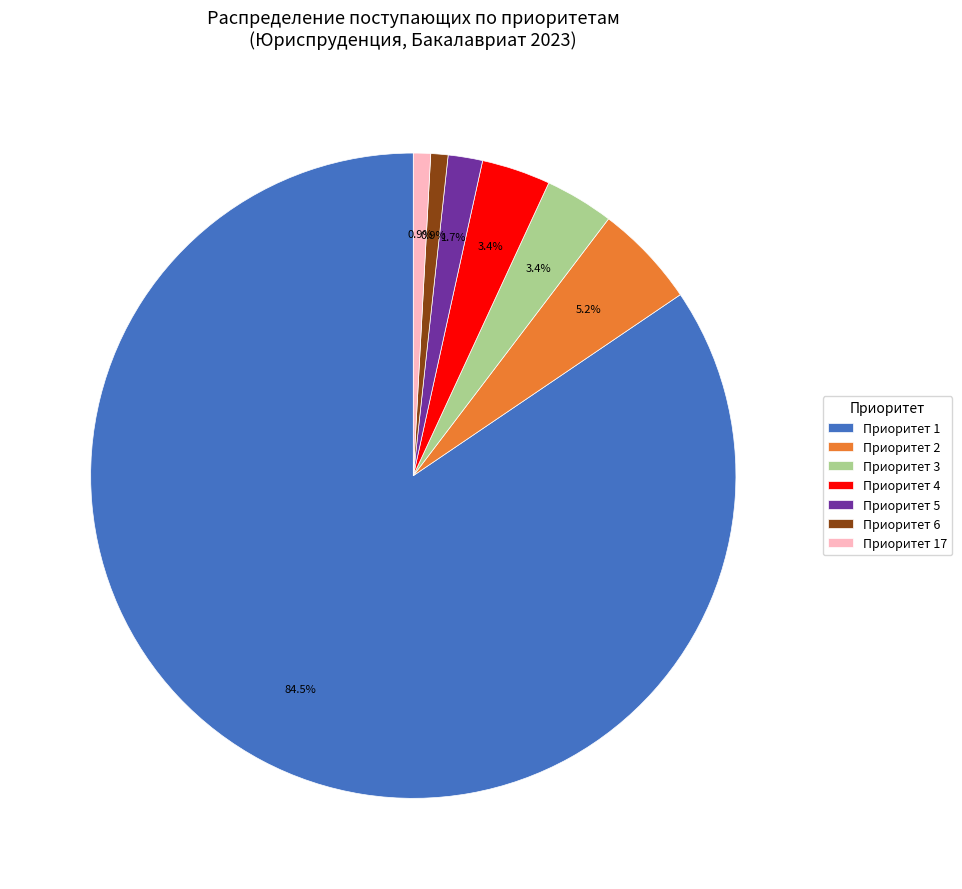

Which category has the biggest portion of the pie?

Приоритет 1